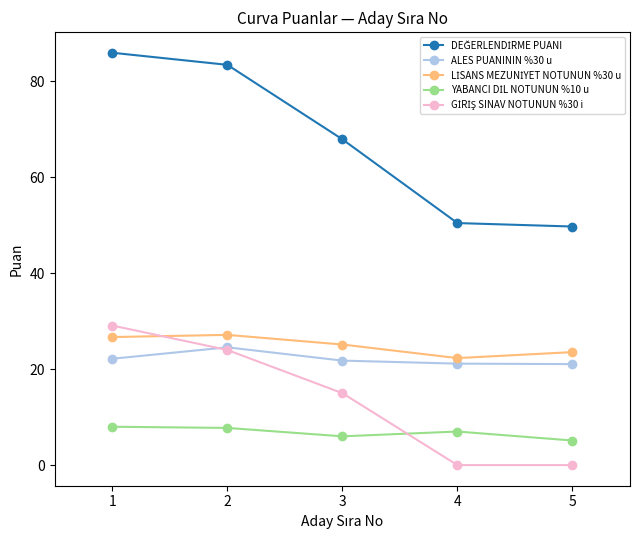

What is the difference between the highest and lowest values at 4?

50.5